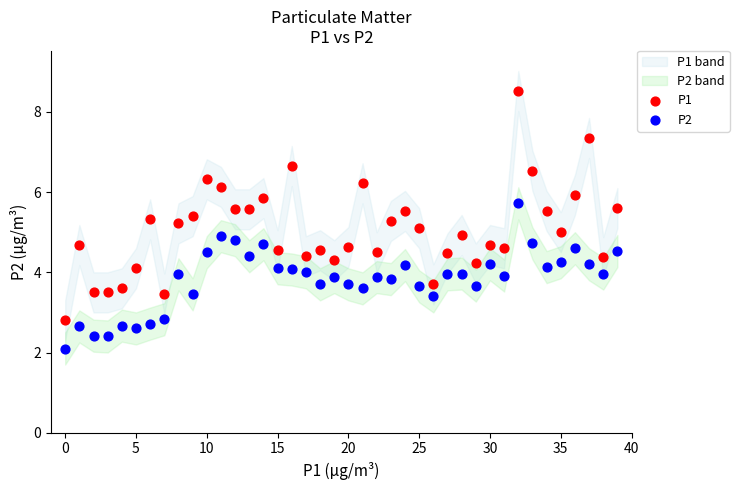

Across all data points, what is the range of Y values (max minus min)?

6.4